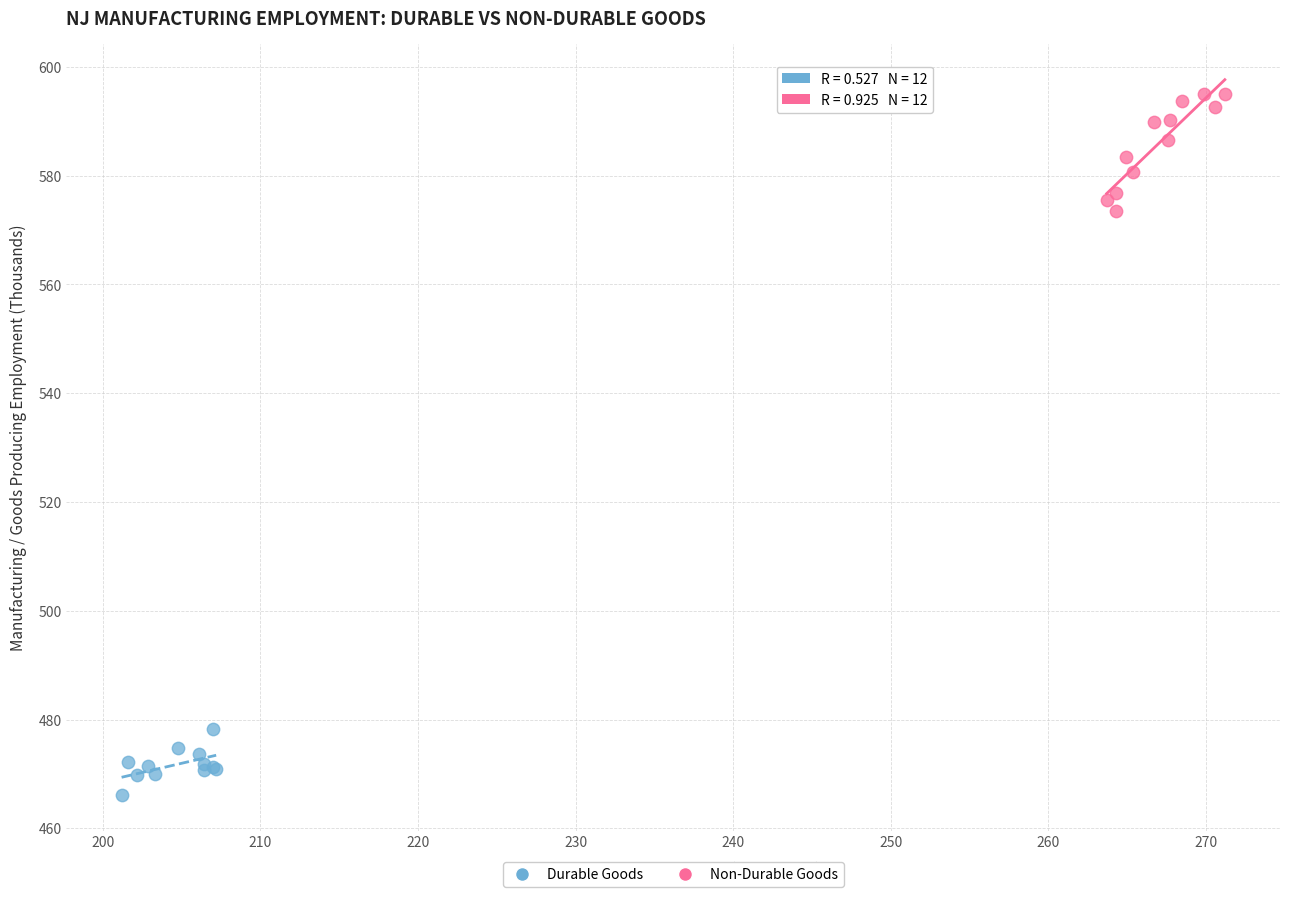

Which series contains the lowest Y value?

Durable Goods